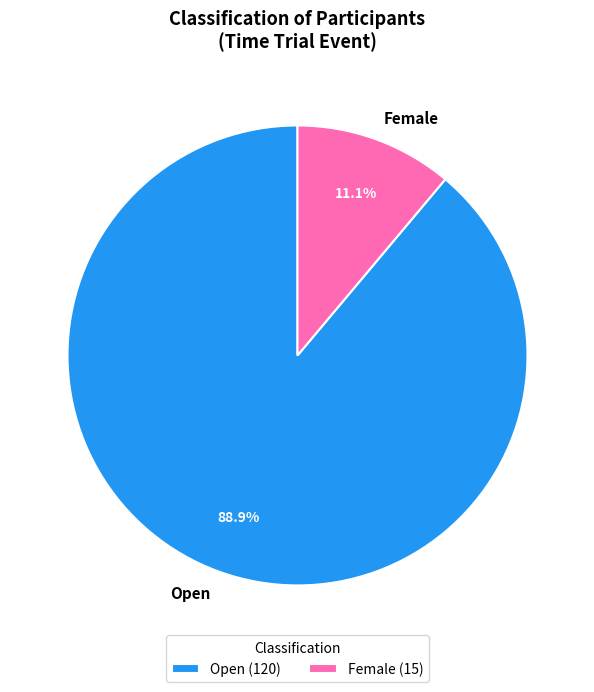

What is the ratio of the value at Female to the value at Open?

0.1